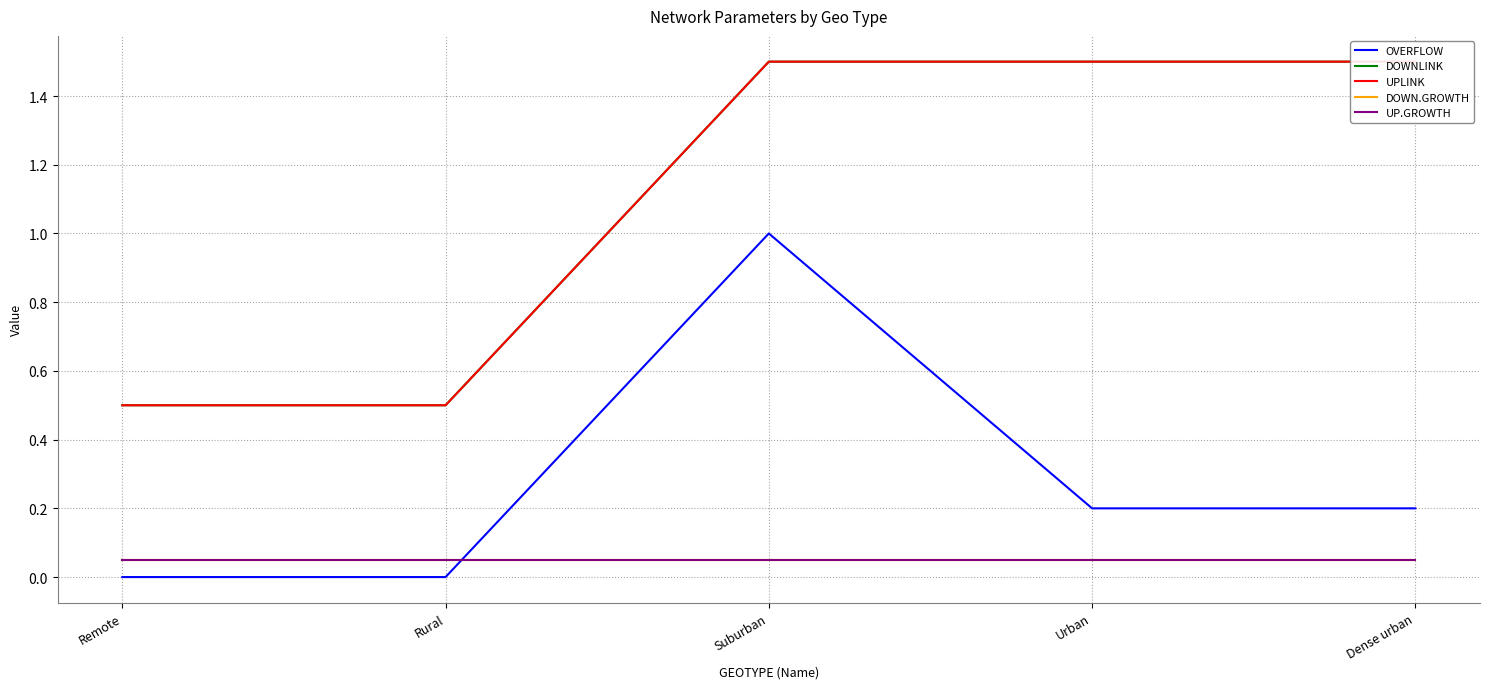

True or false: DOWN.GROWTH and DOWNLINK intersect in this chart.

False